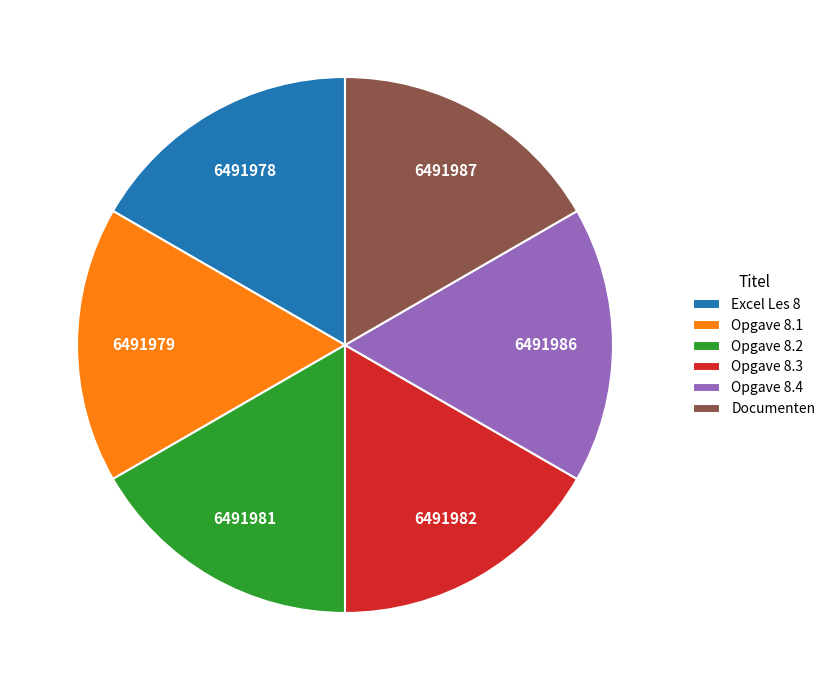

Is the sum of Opgave 8.1 and Excel Les 8 greater than half?

No